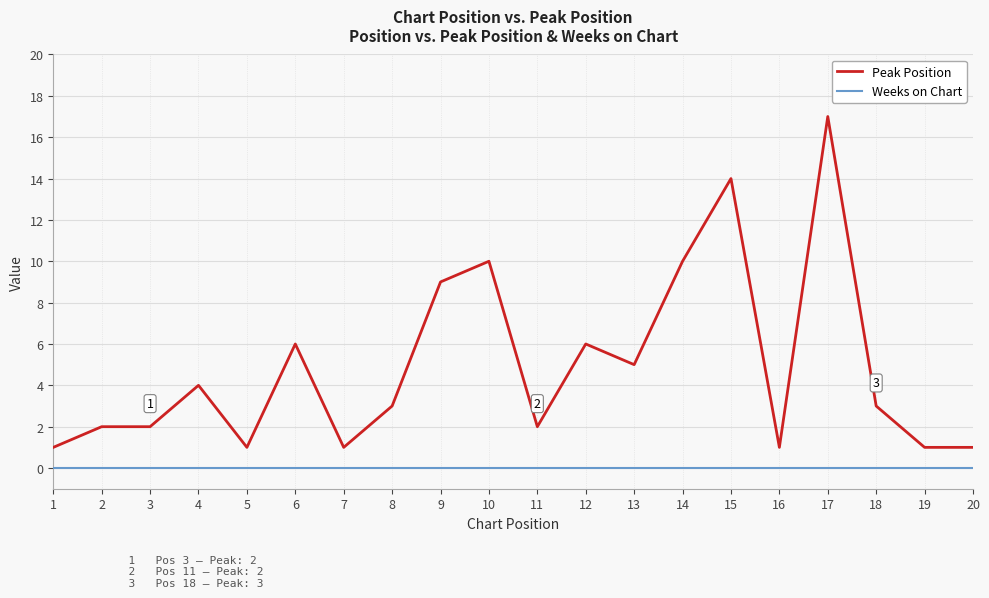

Does the chart display data point markers on the line(s)?

No